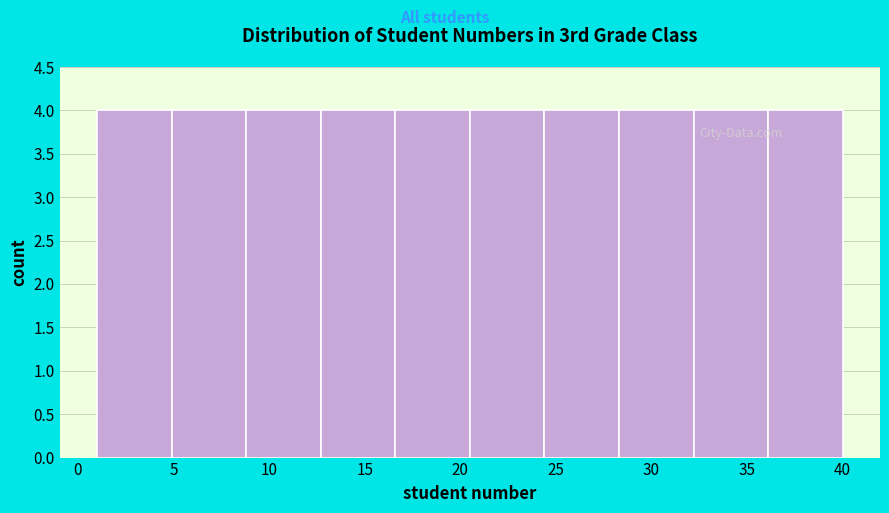

Reading left to right, transcribe this chart: for each bar, give the range it covers on the x-axis and its height. Neither the bar edges nor the heights are printed on the chart, so give them approximately, as read against the axes.

1.0 to 4.9: 4
4.9 to 8.8: 4
8.8 to 12.7: 4
12.7 to 16.6: 4
16.6 to 20.5: 4
20.5 to 24.4: 4
24.4 to 28.3: 4
28.3 to 32.2: 4
32.2 to 36.1: 4
36.1 to 40.0: 4